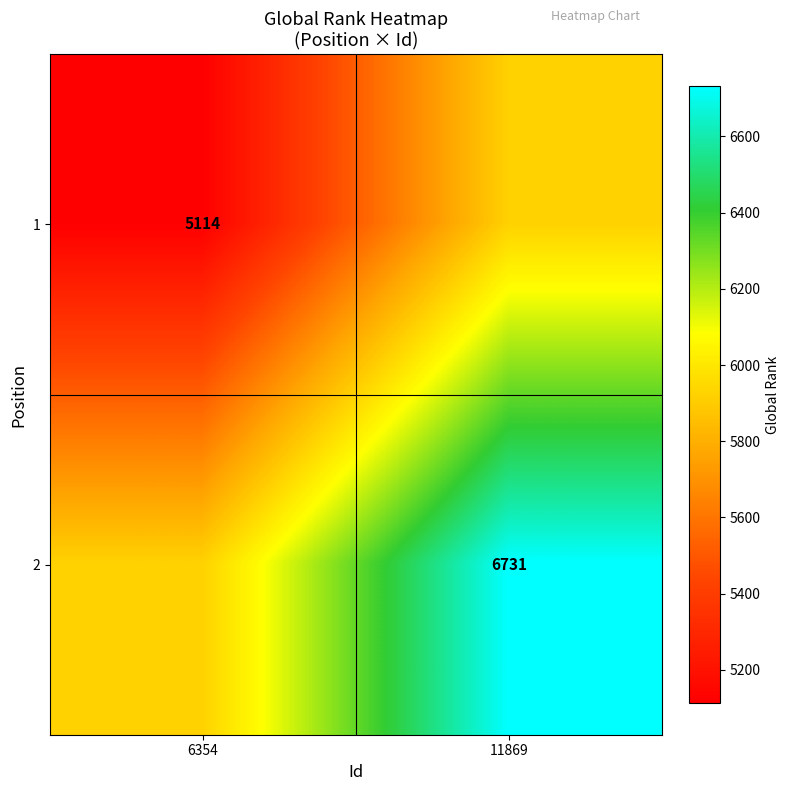

True or false: 2 has a value of 6731.0 at 11869.

True